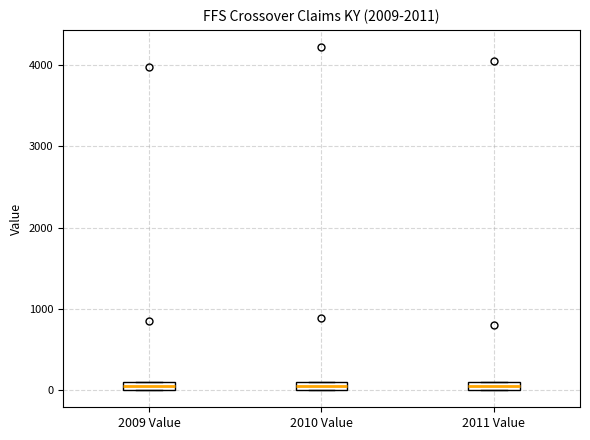

Where is the lower edge of the box for 2009 Value on the y-axis? The values are not printed on the chart, so give them approximately, as read against the axis.

0